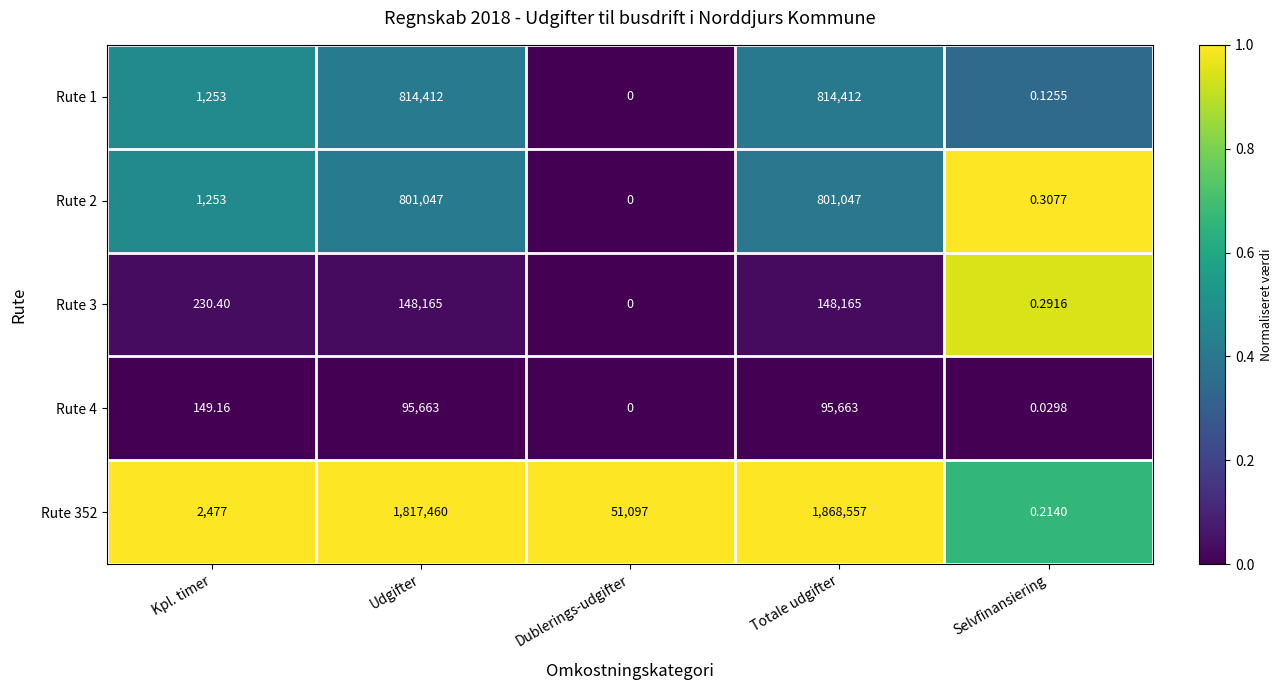

Which label corresponds to the smallest value in the chart?

Dublerings-udgifter